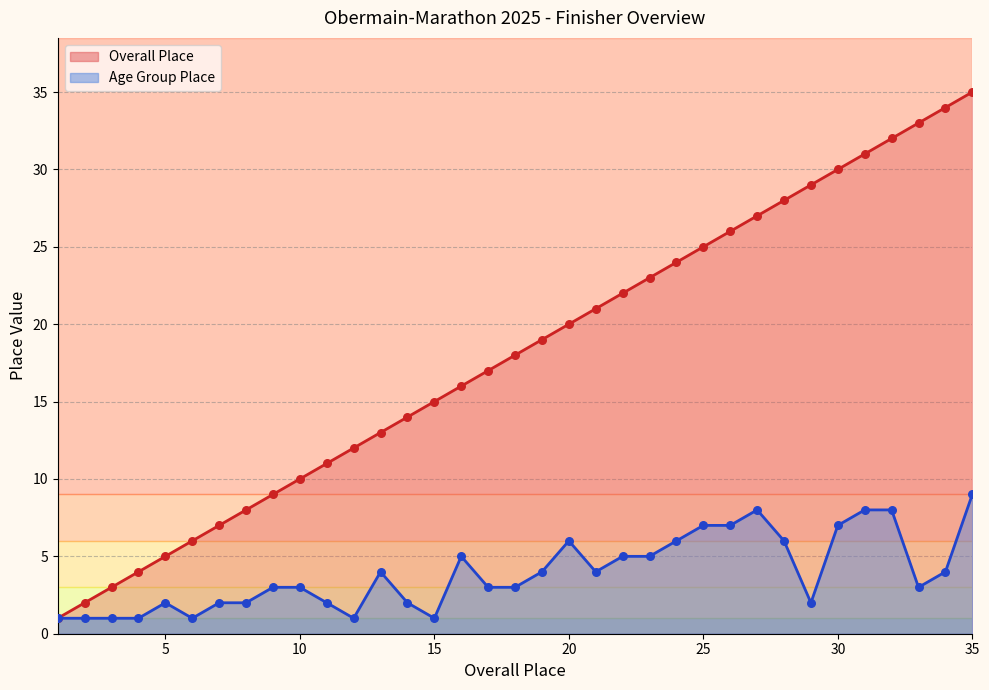

Is the value of PlatzAK at 35 greater than the value of Platz at 24?

No